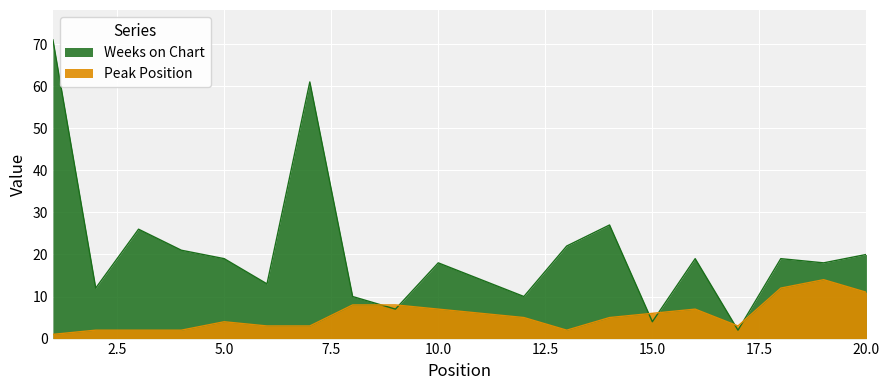

Where do Peak Position and Weeks on Chart first cross each other?

8 and 9